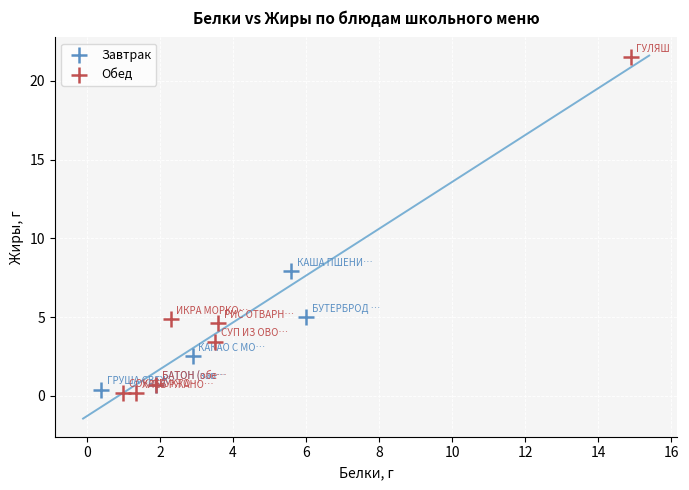

Which series reaches the minimum Y coordinate?

Обед